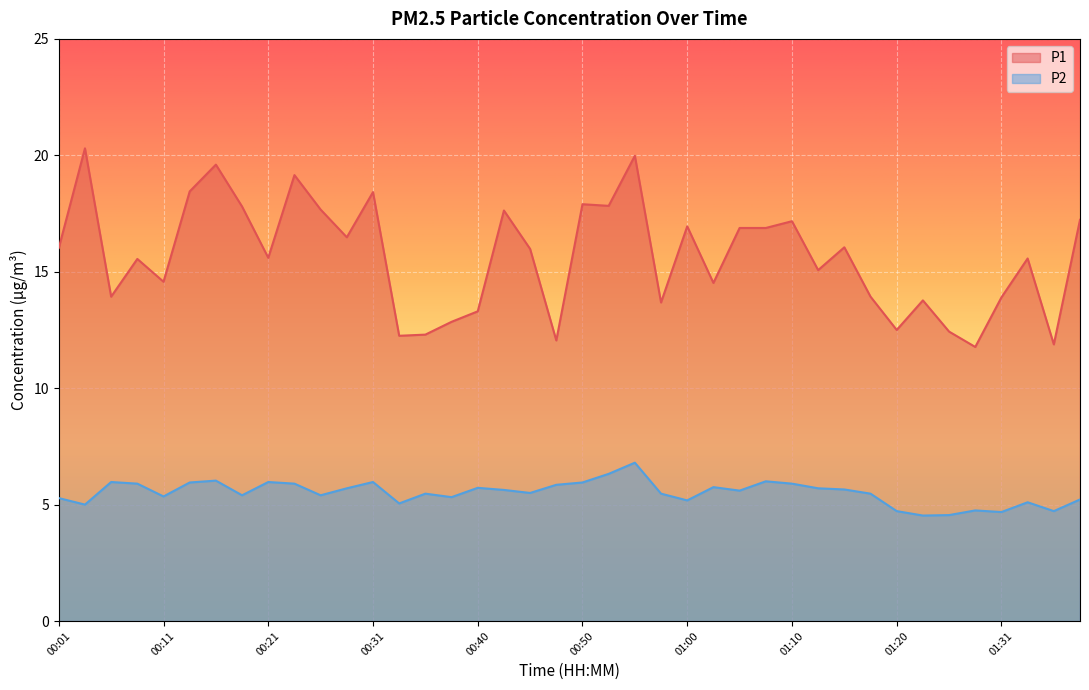

The P2 series shows 5.5 at 00:58. True or false?

True